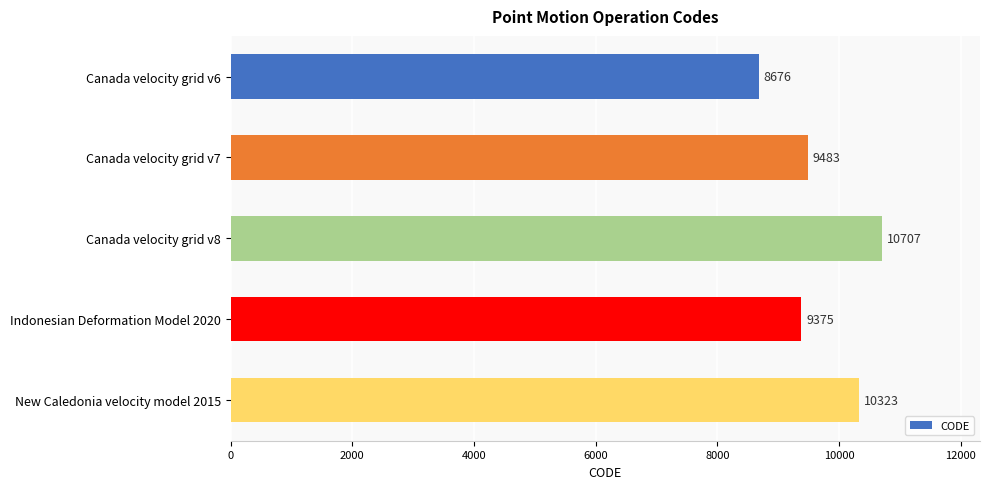

Rank the categories by value from lowest to highest.

Canada velocity grid v6, Indonesian Deformation Model 2020, Canada velocity grid v7, New Caledonia velocity model 2015, Canada velocity grid v8